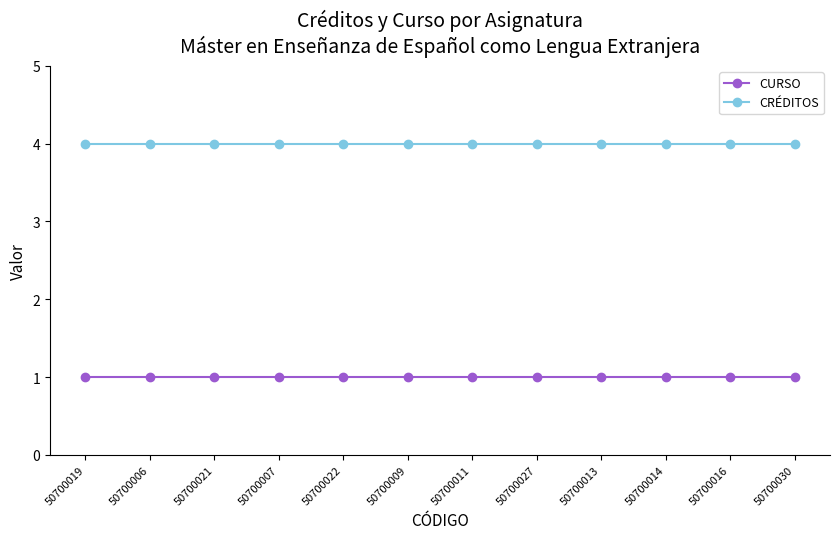

True or false: CURSO and CRÉDITOS intersect in this chart.

False